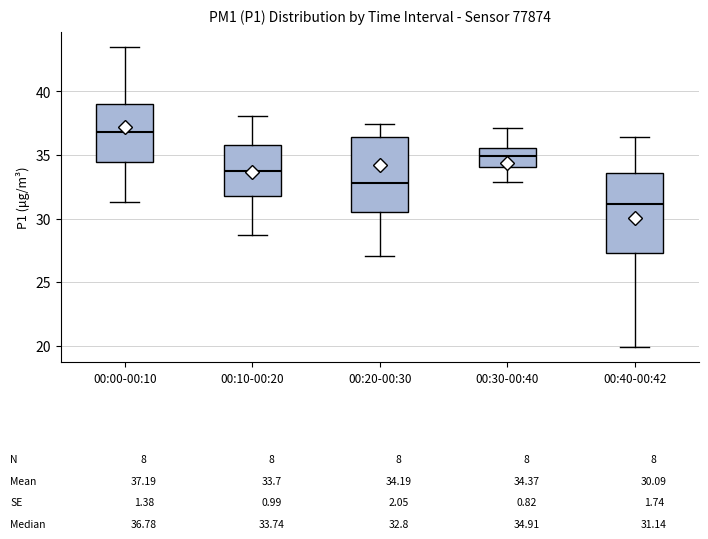

Which box has the highest median line?

00:00-00:10